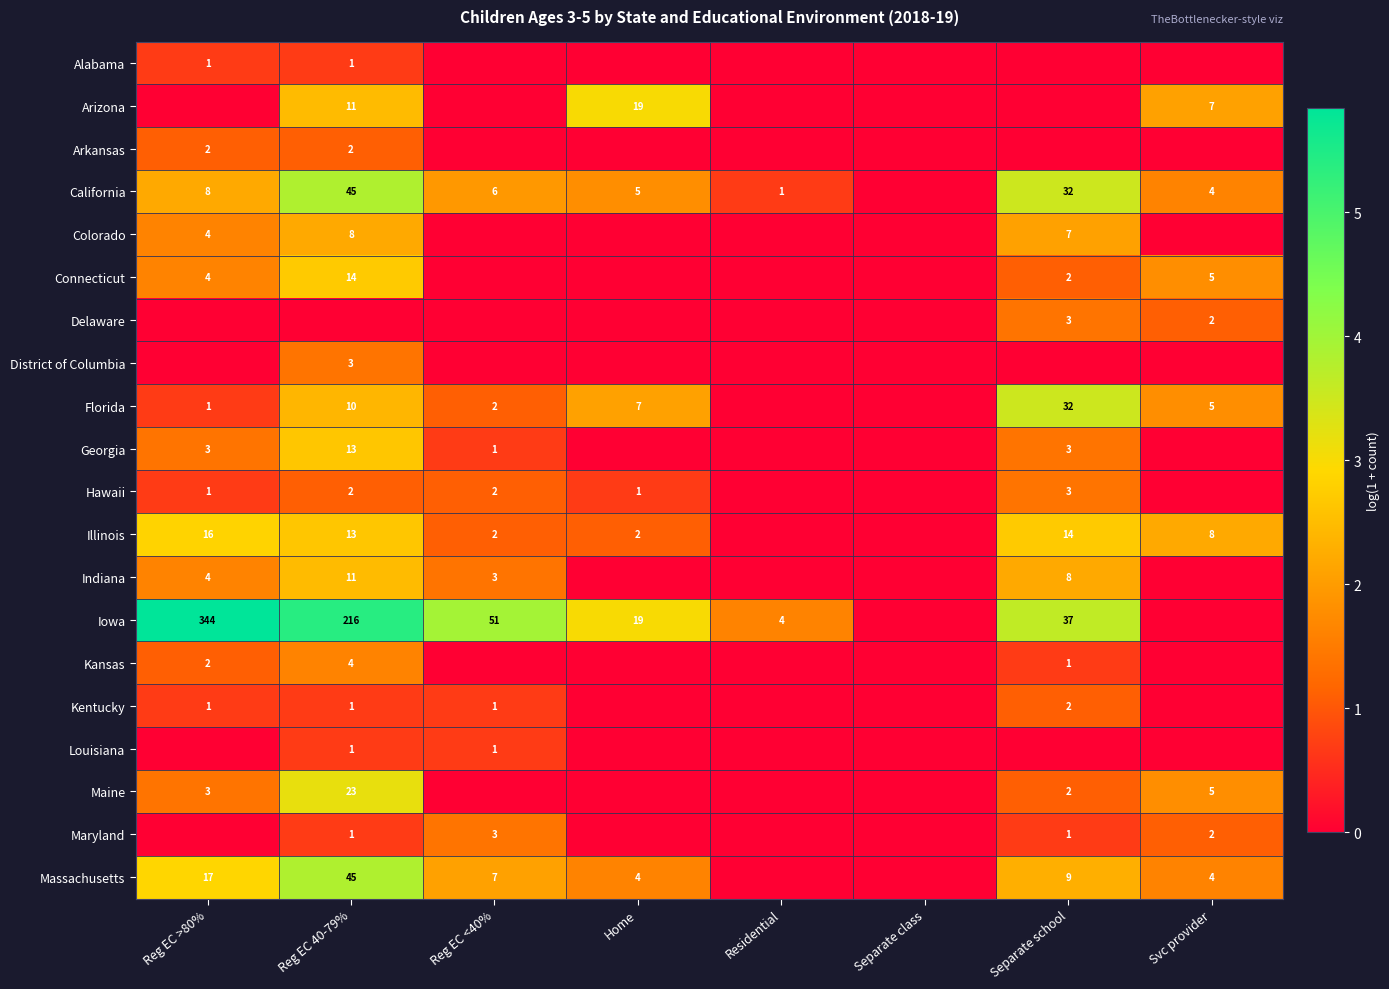

Is the value of Massachusetts at Reg EC 40-79% greater than the value of California at Svc provider?

Yes